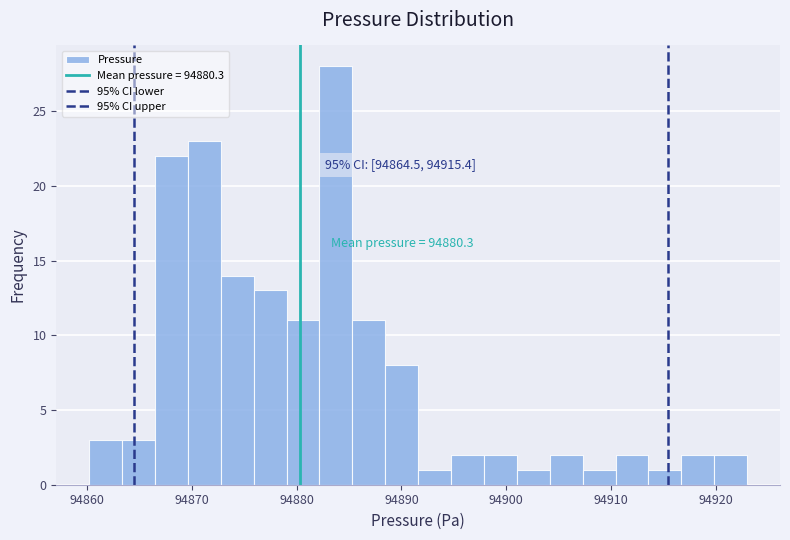

Read against the x-axis, roughly where is the centre of the tallest bar?

94884